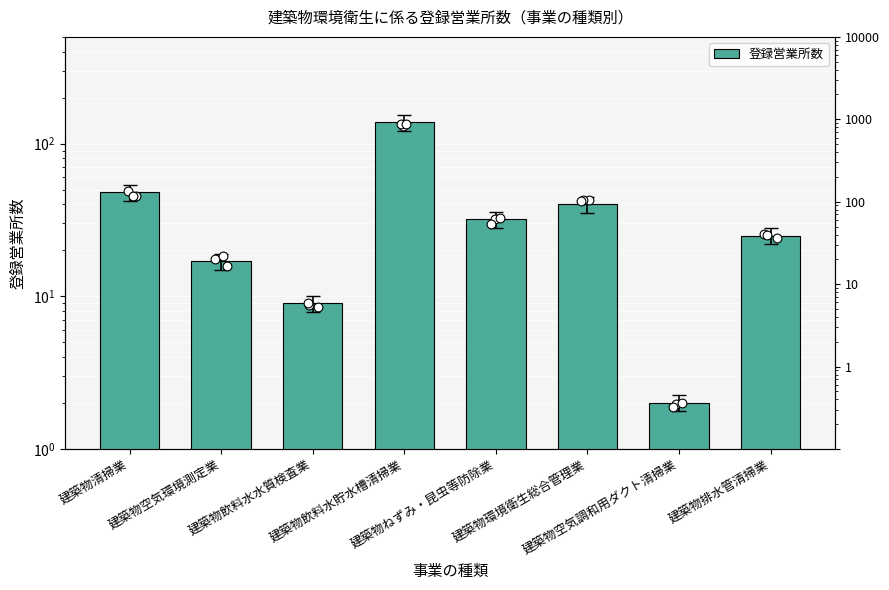

Approximately how many times larger is the value at 建築物ねずみ・昆虫等防除業 compared to 建築物飲料水貯水槽清掃業?

0.2